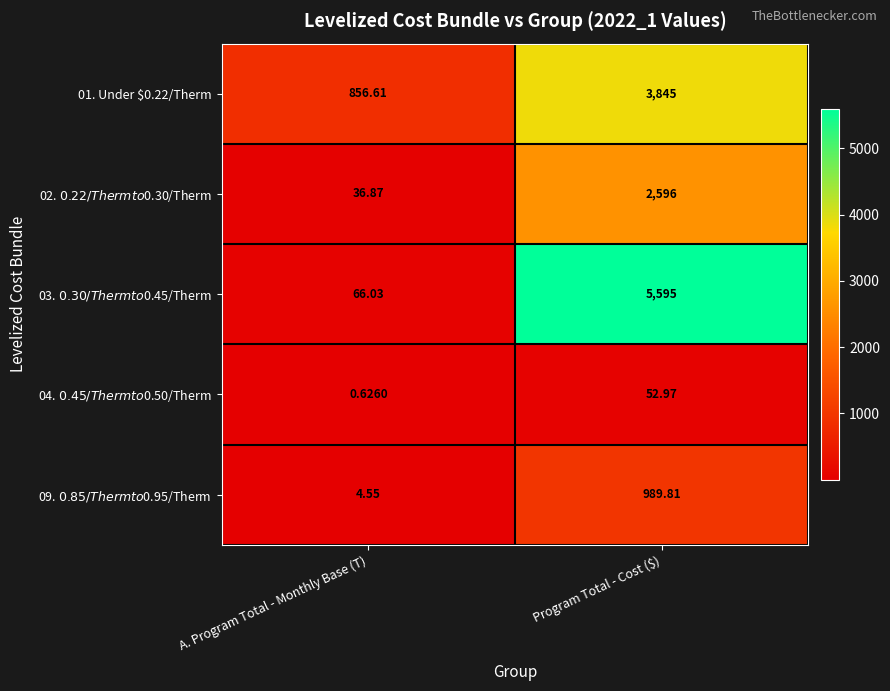

At which label is 01. Under $0.22/Therm closest to 2350?

A. Program Total - Monthly Base (T)